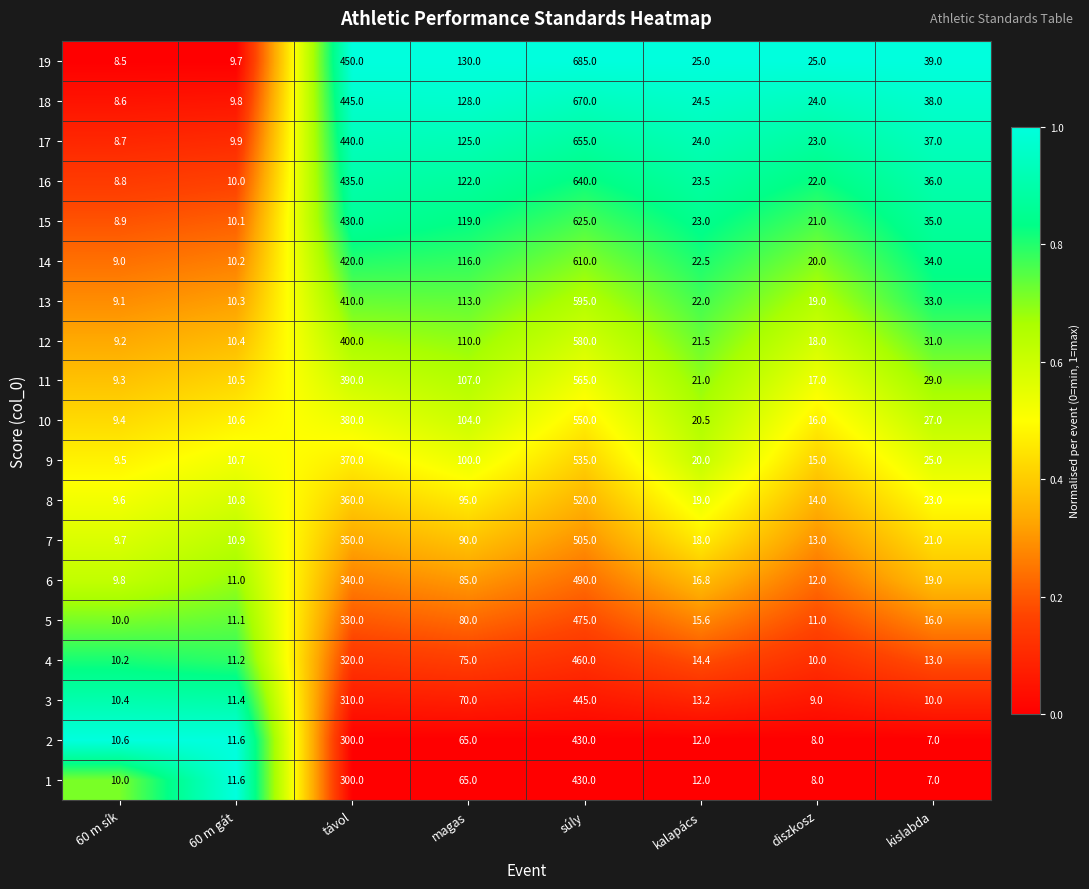

At which category is the sum across all series the highest?

súly